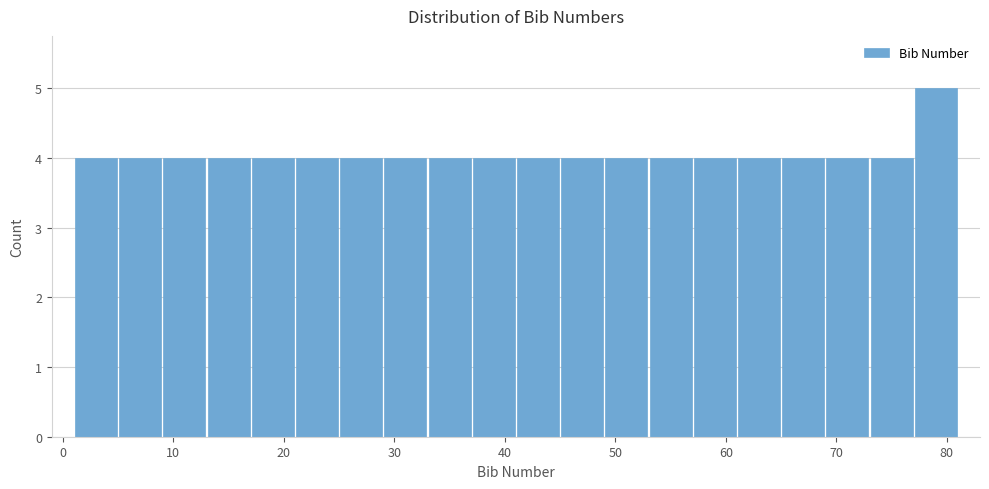

Reading left to right, list every bar in this chart as the range it spans on the x-axis followed by its height. The values are not printed on the chart, so give them approximately, as read against the axis.

1 to 5: 4
5 to 9: 4
9 to 13: 4
13 to 17: 4
17 to 21: 4
21 to 25: 4
25 to 29: 4
29 to 33: 4
33 to 37: 4
37 to 41: 4
41 to 45: 4
45 to 49: 4
49 to 53: 4
53 to 57: 4
57 to 61: 4
61 to 65: 4
65 to 69: 4
69 to 73: 4
73 to 77: 4
77 to 81: 5